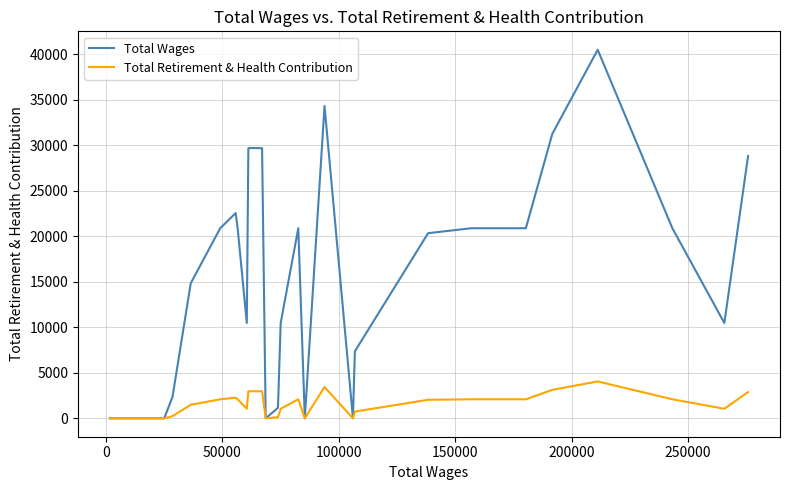

How many lines are shown in the chart?

2